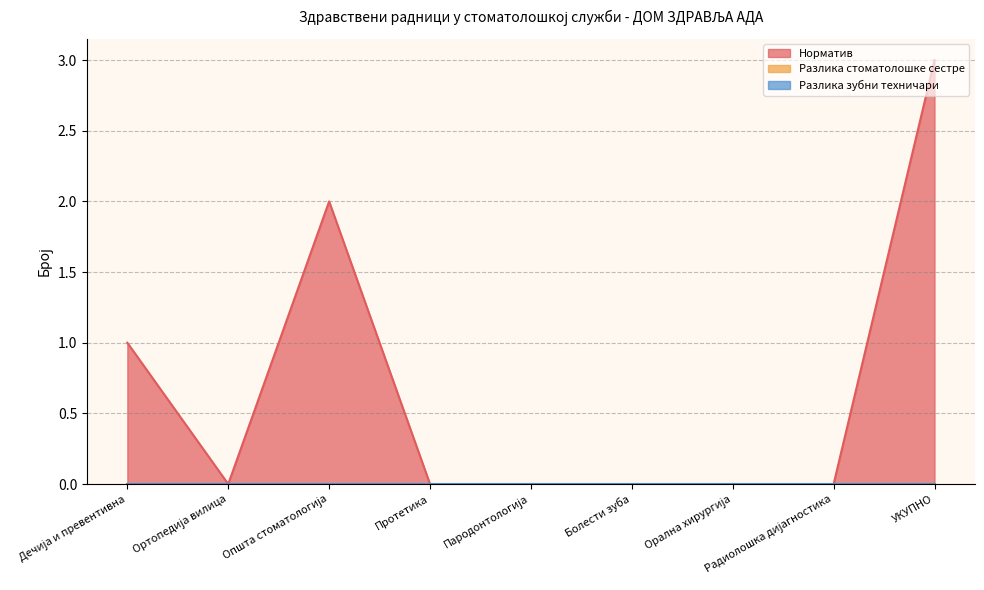

The value of Разлика зубни техничари at Протетика is 0. True or false?

True